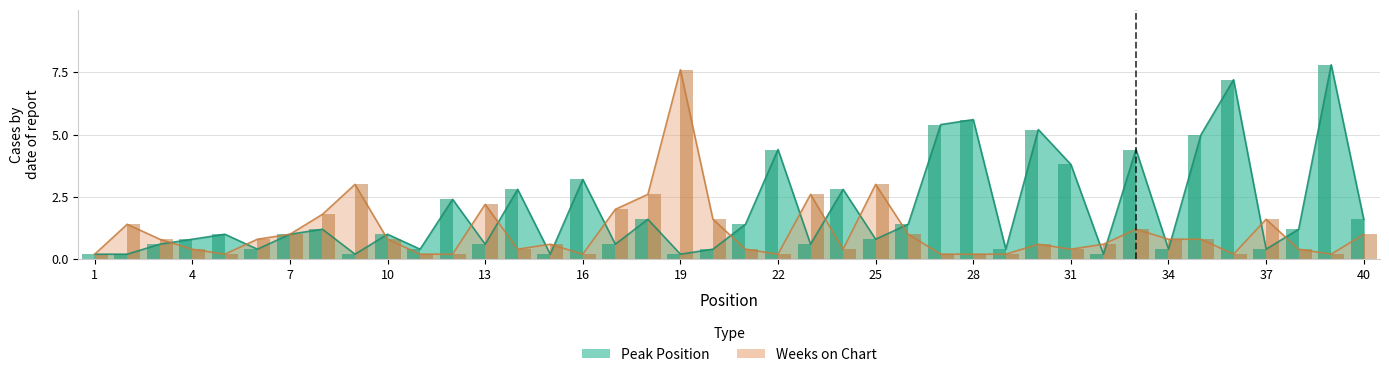

What is the difference between the Peak Position values at 16 and 36?

4.0